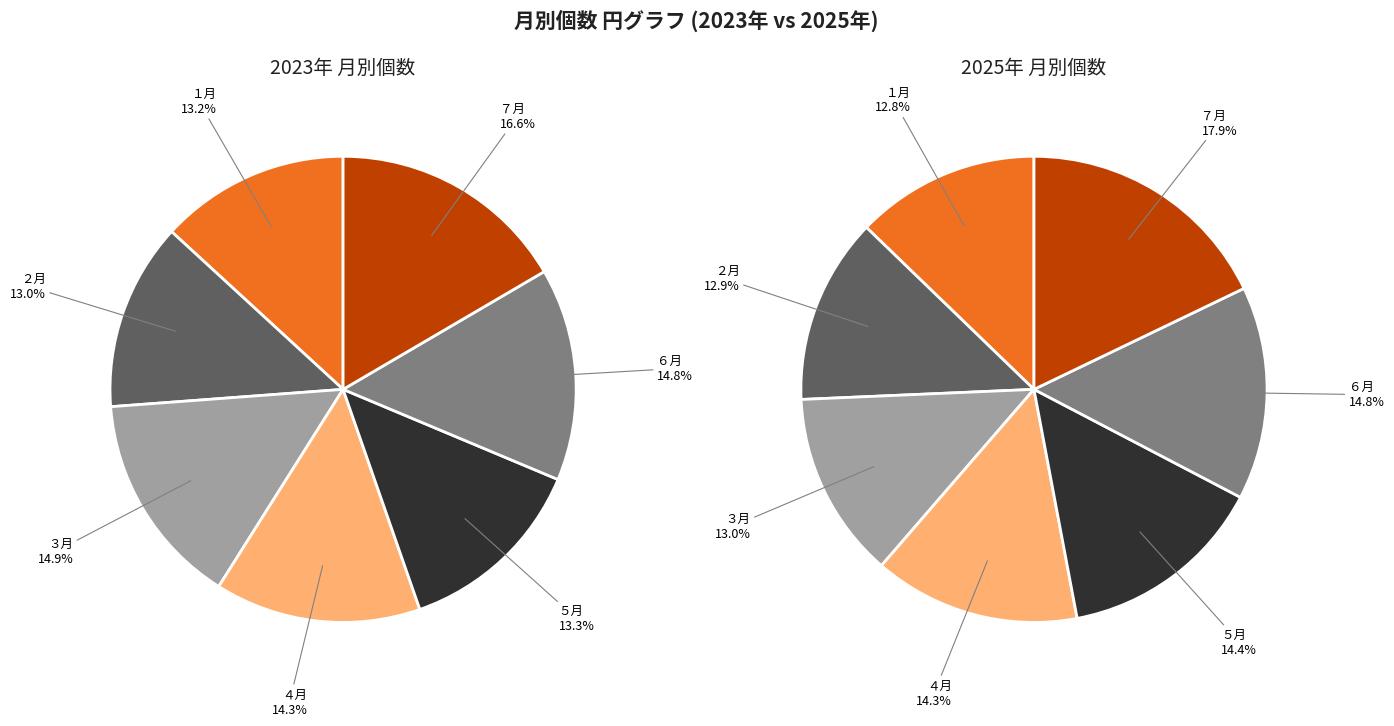

What is the total percentage of １月 and ３月?

28.0%